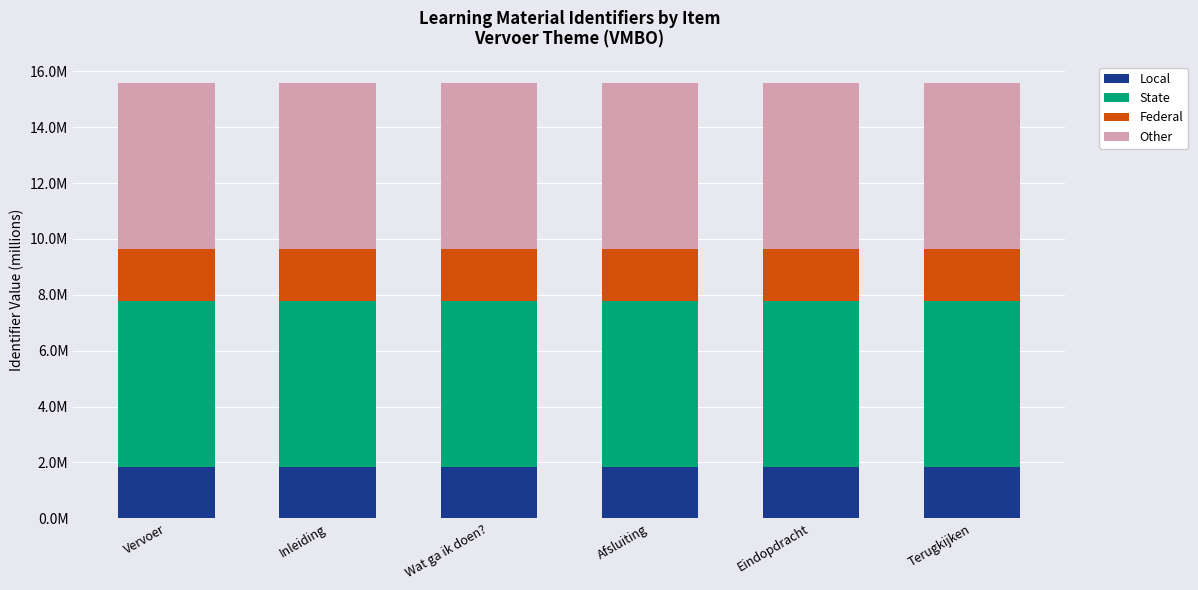

Does the chart contain stacked bars?

Yes